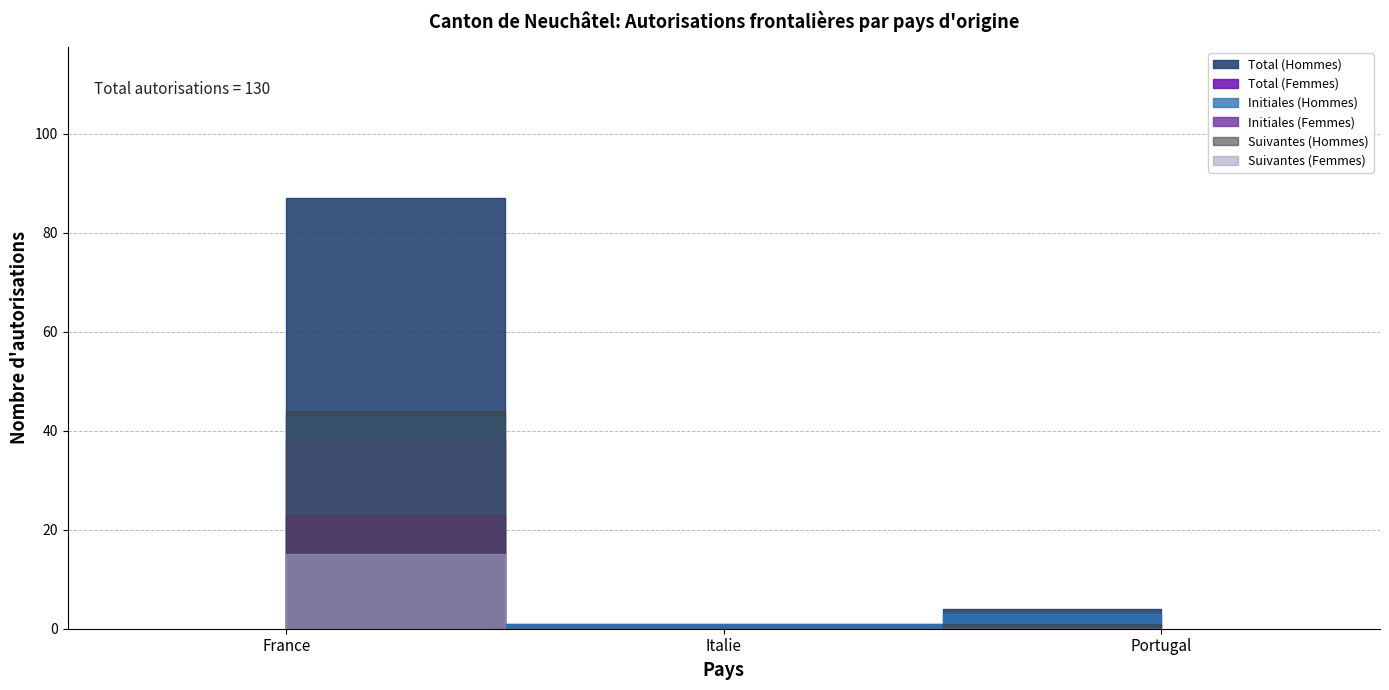

How many Suivantes (Hommes) values are between 0 and 45?

3